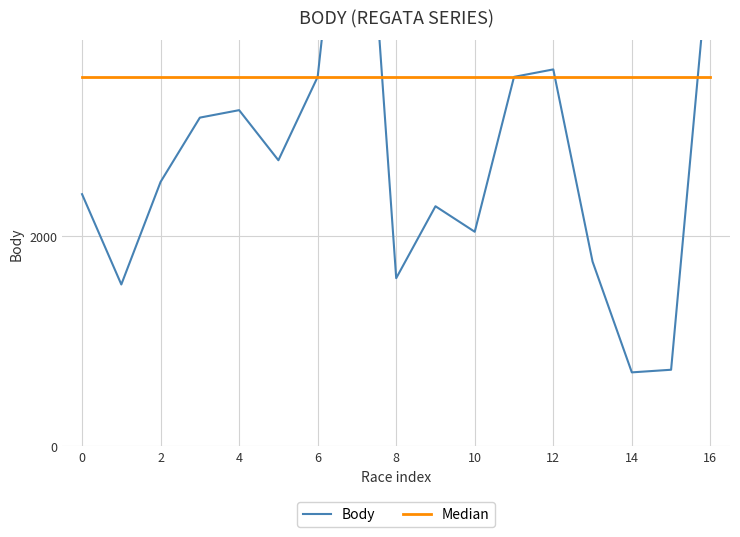

How many data points does each series have?

17